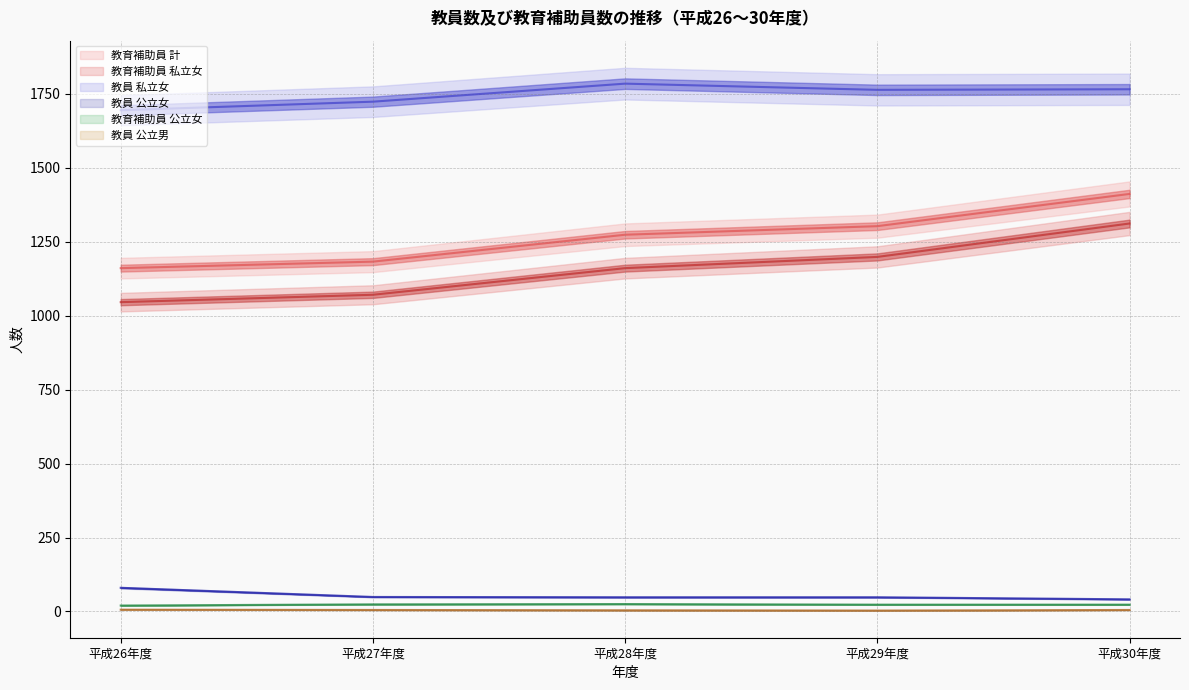

What is the smallest value displayed?

3